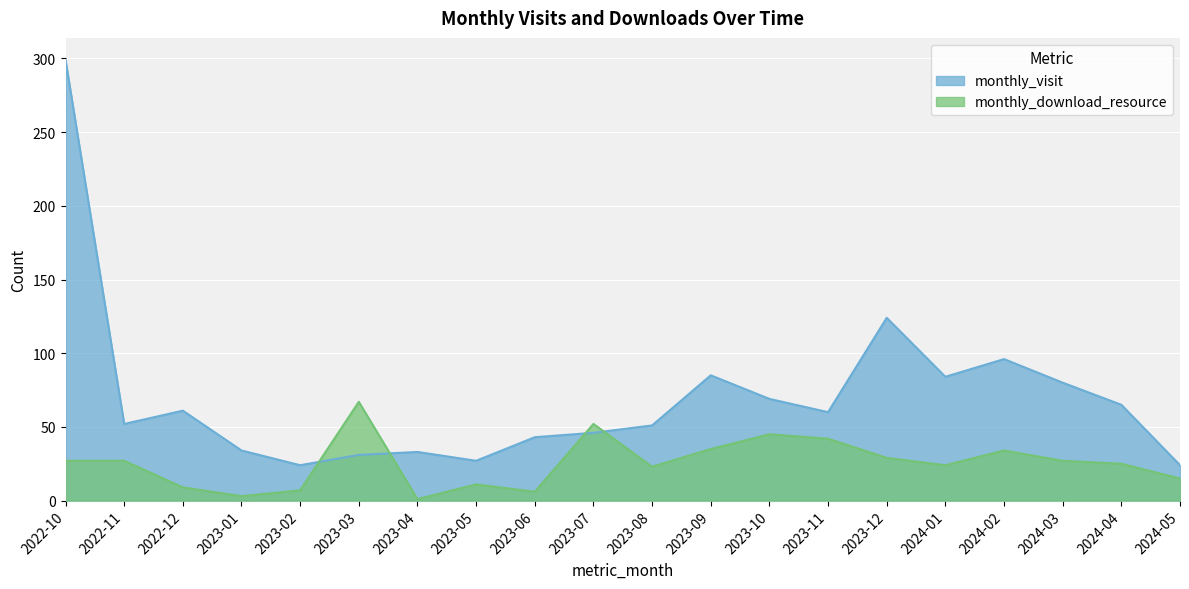

What is the label of the 15th point from the left?

2023-12